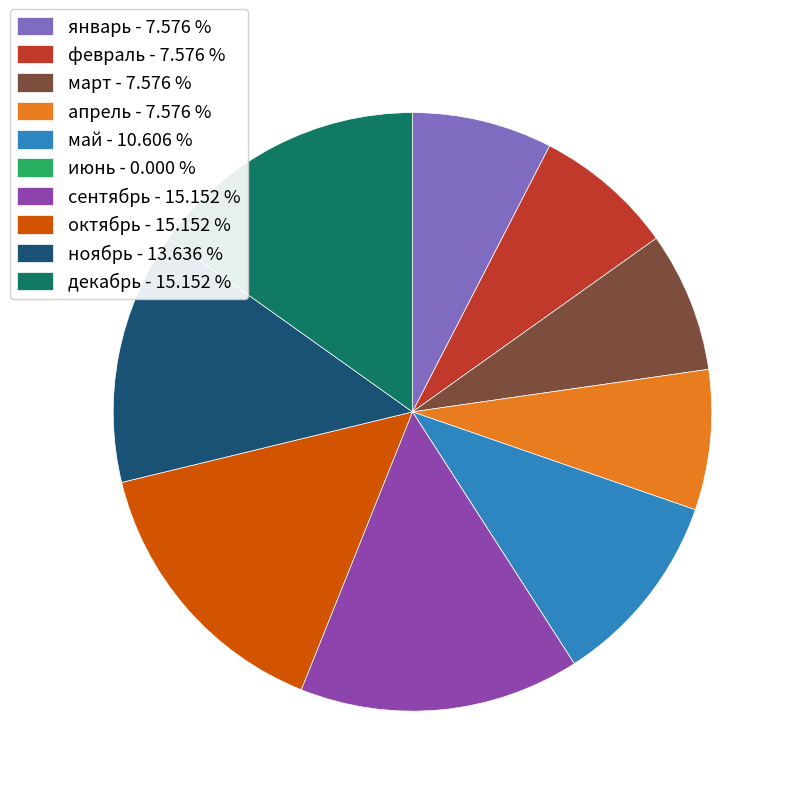

Combined, do декабрь - 15.152 % and январь - 7.576 % account for over 50%?

No